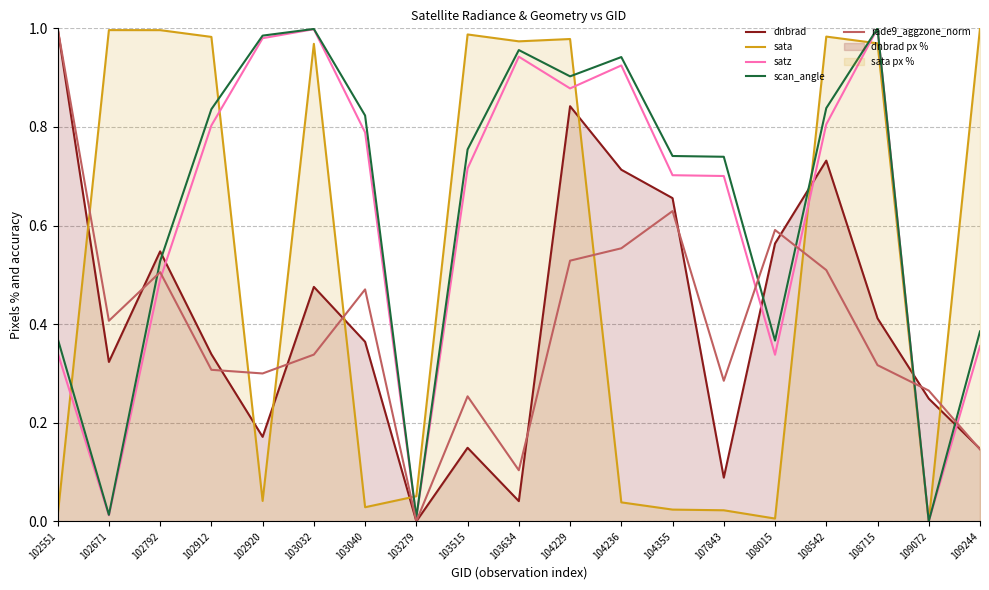

How many positive values does the sata series have?

18